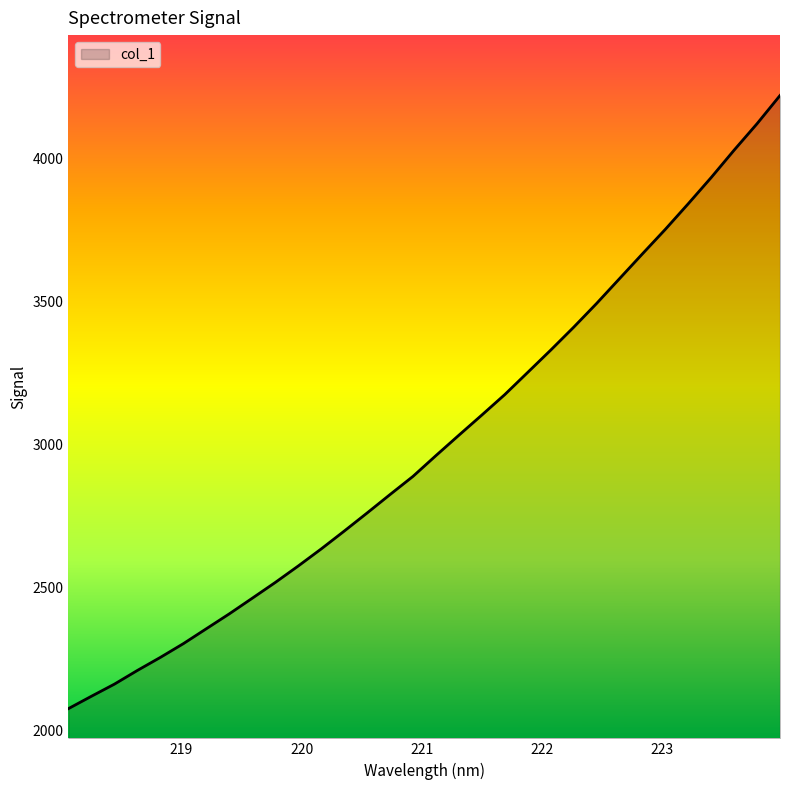

How many lines are shown in the chart?

1